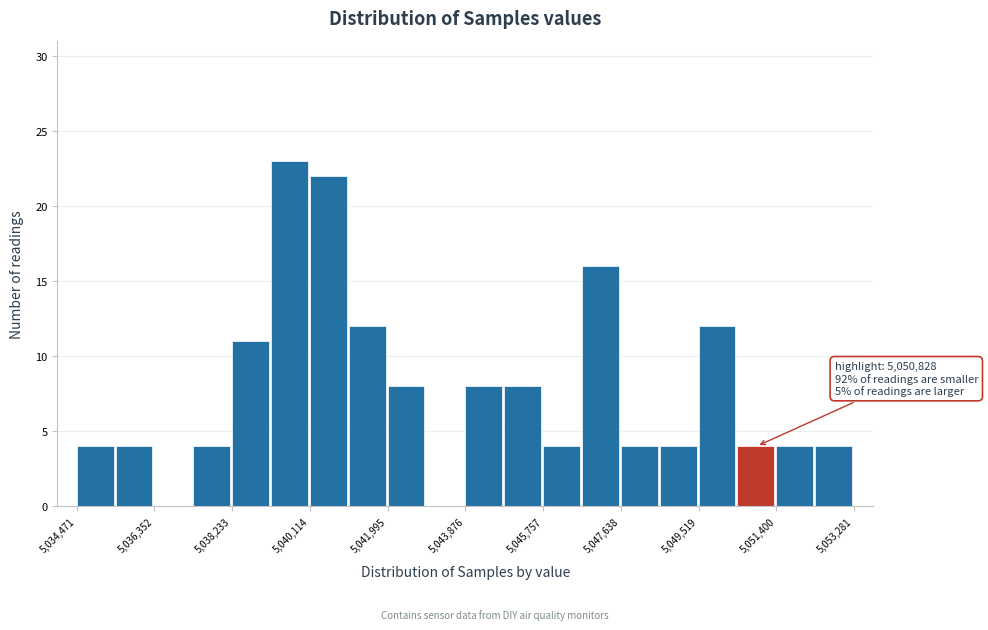

Which range on the x-axis has the tallest bar?

5039200 to 5040200